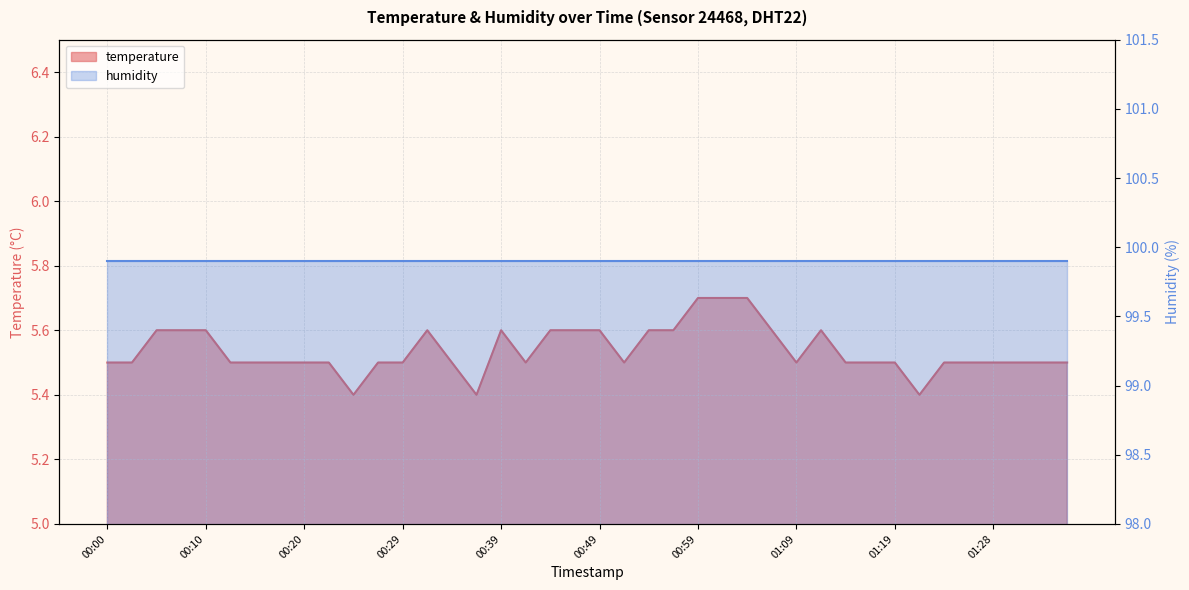

What is the change in value from 00:22 to 00:59?

+0.2